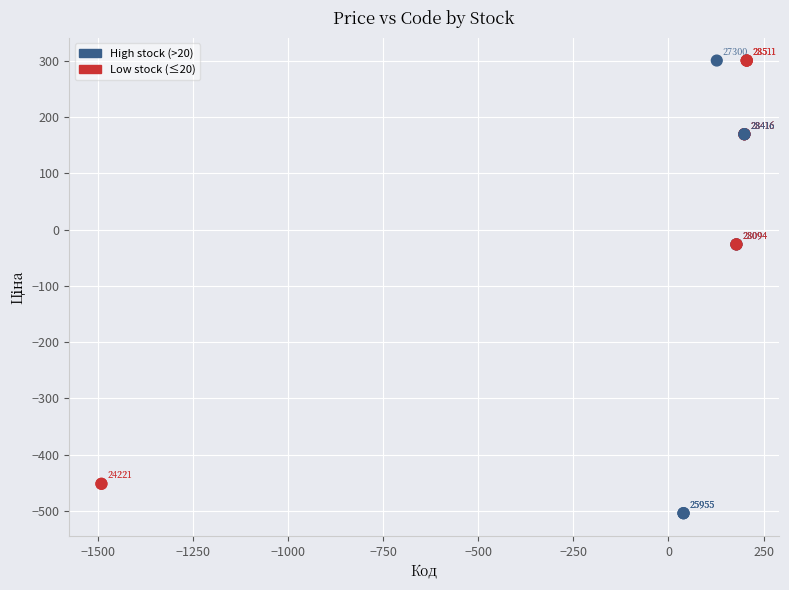

What Y value in the scatter plot is closest to -101?

-26.3